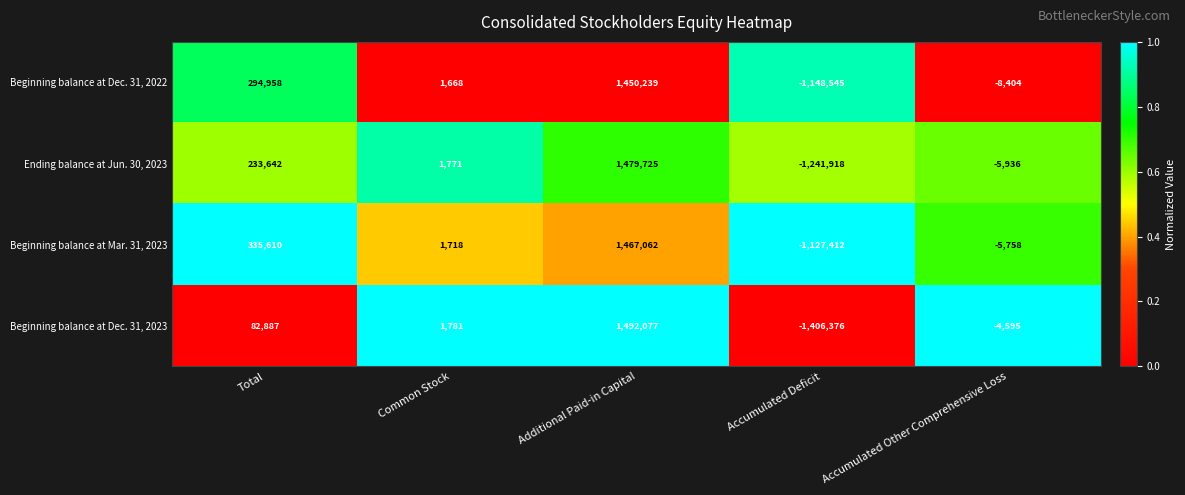

Where is Beginning balance at Dec. 31, 2022 nearest to the value 150847?

Total